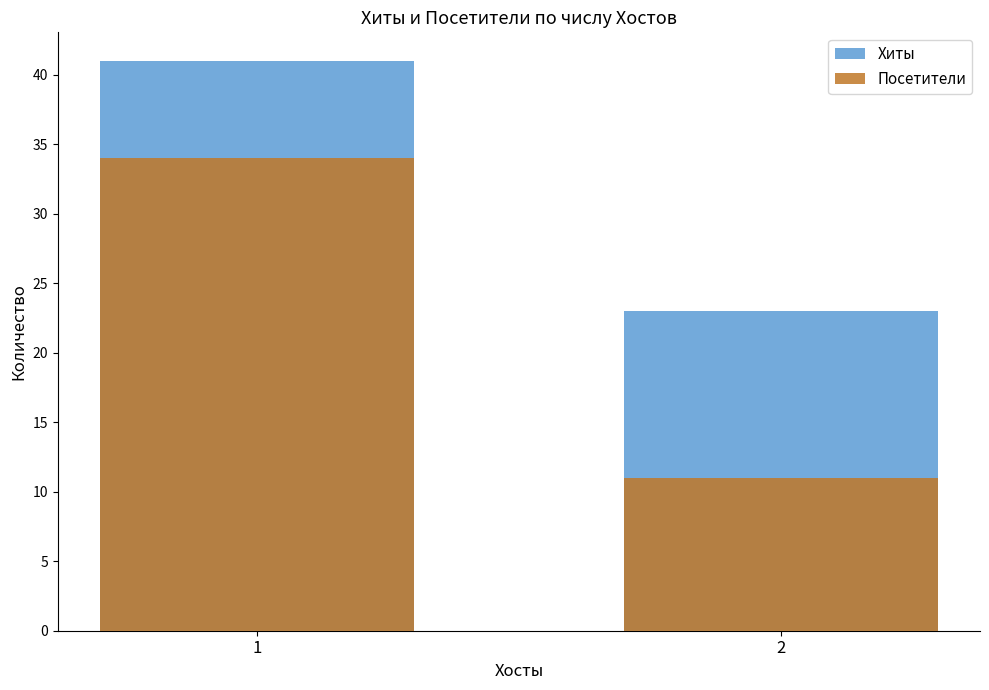

What is the value of the Посетители bar at the 1st from the left?

34